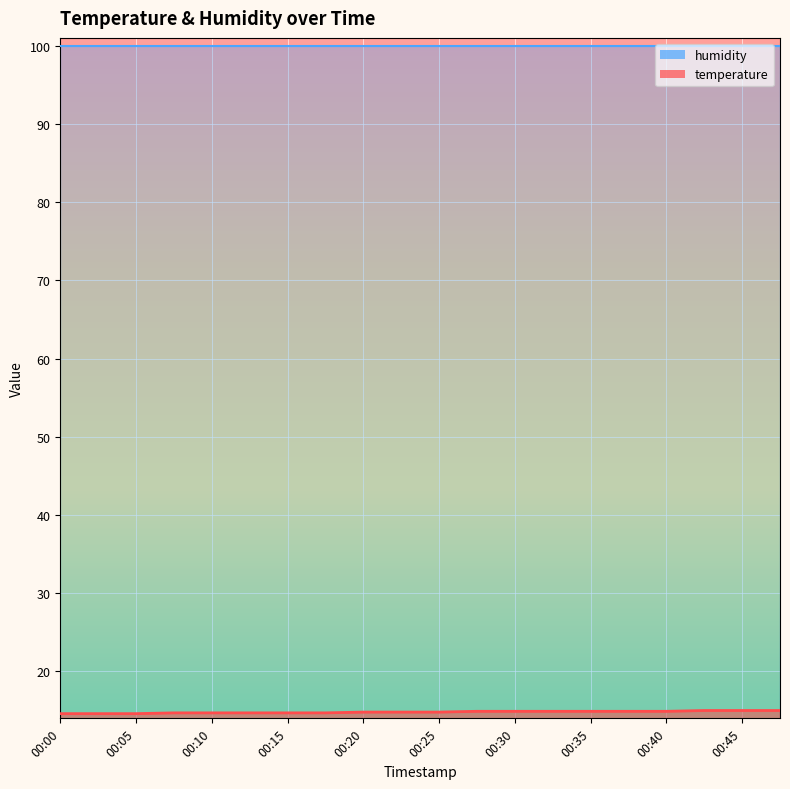

Which category has the highest value across all series?

00:43